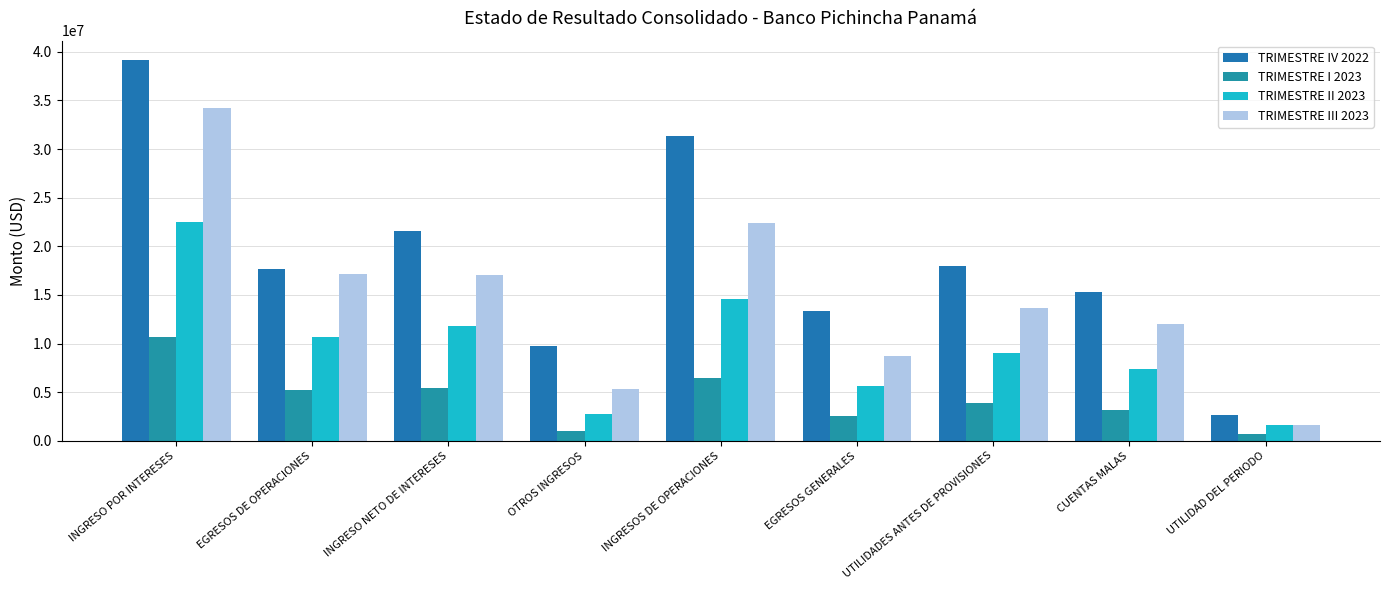

What is the maximum value shown in the chart?

39188870.2